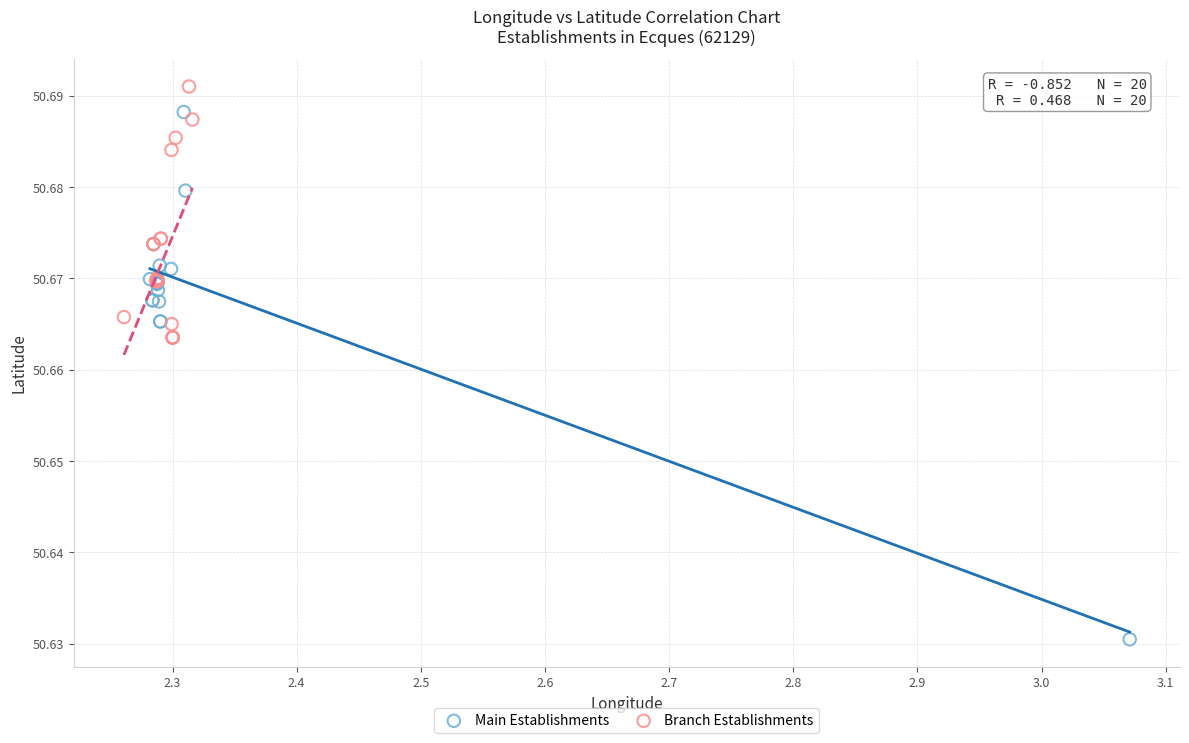

What are all the series names shown in the legend?

Main Establishments, Branch Establishments